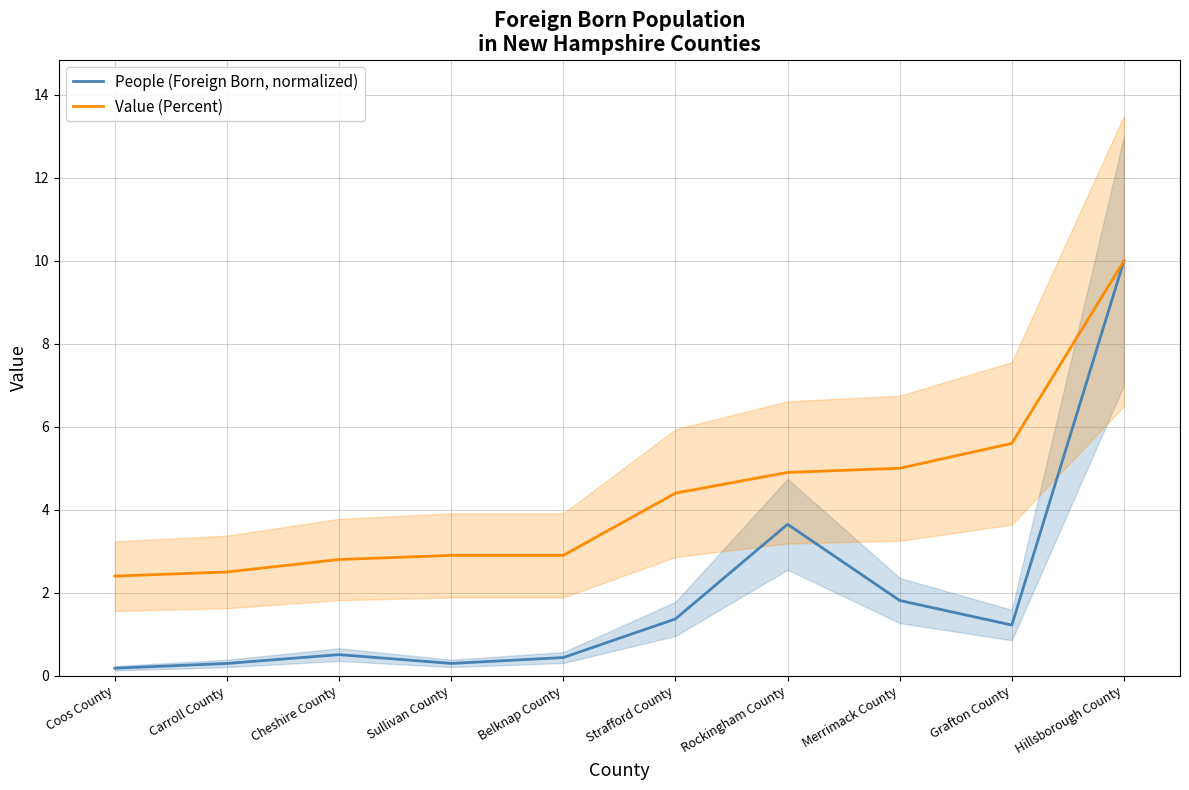

What is the value of the People (Foreign Born, normalized) point at the 3rd from the left?

0.5